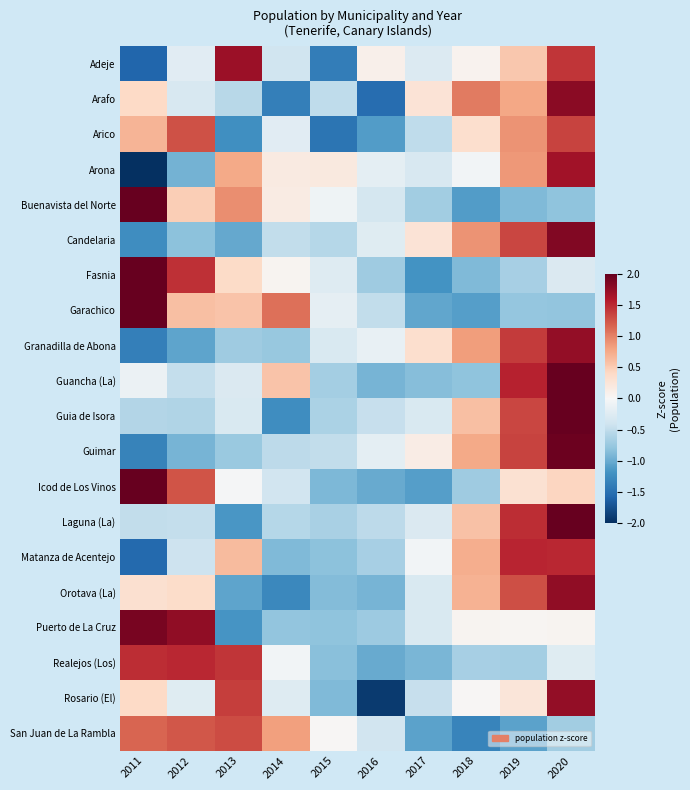

Reading left to right, what are all the values shown in this chart?

Adeje: 2011=-1.6	2012=-0.2	2013=1.7	2014=-0.4	2015=-1.4	2016=0.1	2017=-0.3	2018=0.1	2019=0.5	2020=1.4
Arafo: 2011=0.4	2012=-0.3	2013=-0.6	2014=-1.4	2015=-0.5	2016=-1.5	2017=0.3	2018=1.0	2019=0.8	2020=1.8
Arico: 2011=0.7	2012=1.3	2013=-1.2	2014=-0.2	2015=-1.5	2016=-1.1	2017=-0.5	2018=0.3	2019=0.9	2020=1.3
Arona: 2011=-2.2	2012=-0.9	2013=0.8	2014=0.2	2015=0.2	2016=-0.2	2017=-0.3	2018=-0.0	2019=0.9	2020=1.7
Buenavista del Norte: 2011=2.4	2012=0.5	2013=0.9	2014=0.2	2015=-0.1	2016=-0.4	2017=-0.7	2018=-1.1	2019=-0.9	2020=-0.8
Candelaria: 2011=-1.2	2012=-0.8	2013=-1.0	2014=-0.5	2015=-0.6	2016=-0.2	2017=0.3	2018=0.9	2019=1.3	2020=1.9
Fasnia: 2011=2.1	2012=1.5	2013=0.4	2014=0.1	2015=-0.3	2016=-0.7	2017=-1.2	2018=-0.9	2019=-0.7	2020=-0.3
Garachico: 2011=2.1	2012=0.6	2013=0.6	2014=1.1	2015=-0.2	2016=-0.5	2017=-1.0	2018=-1.1	2019=-0.8	2020=-0.8
Granadilla de Abona: 2011=-1.4	2012=-1.0	2013=-0.7	2014=-0.8	2015=-0.3	2016=-0.1	2017=0.3	2018=0.8	2019=1.4	2020=1.8
Guancha (La): 2011=-0.1	2012=-0.5	2013=-0.3	2014=0.6	2015=-0.7	2016=-0.9	2017=-0.9	2018=-0.8	2019=1.5	2020=2.1
Guia de Isora: 2011=-0.6	2012=-0.6	2013=-0.3	2014=-1.2	2015=-0.6	2016=-0.5	2017=-0.3	2018=0.6	2019=1.3	2020=2.2
Guimar: 2011=-1.3	2012=-0.9	2013=-0.7	2014=-0.5	2015=-0.5	2016=-0.2	2017=0.2	2018=0.8	2019=1.3	2020=2.0
Icod de Los Vinos: 2011=2.1	2012=1.3	2013=-0.0	2014=-0.4	2015=-0.9	2016=-1.0	2017=-1.1	2018=-0.7	2019=0.3	2020=0.4
Laguna (La): 2011=-0.5	2012=-0.5	2013=-1.2	2014=-0.6	2015=-0.7	2016=-0.5	2017=-0.3	2018=0.6	2019=1.5	2020=2.1
Matanza de Acentejo: 2011=-1.6	2012=-0.4	2013=0.6	2014=-0.9	2015=-0.8	2016=-0.7	2017=-0.0	2018=0.7	2019=1.5	2020=1.5
Orotava (La): 2011=0.3	2012=0.4	2013=-1.1	2014=-1.3	2015=-0.9	2016=-0.9	2017=-0.3	2018=0.7	2019=1.3	2020=1.8
Puerto de La Cruz: 2011=1.9	2012=1.8	2013=-1.2	2014=-0.8	2015=-0.8	2016=-0.7	2017=-0.3	2018=0.0	2019=0.0	2020=0.1
Realejos (Los): 2011=1.5	2012=1.5	2013=1.4	2014=-0.1	2015=-0.8	2016=-1.0	2017=-0.9	2018=-0.7	2019=-0.7	2020=-0.2
Rosario (El): 2011=0.4	2012=-0.2	2013=1.4	2014=-0.3	2015=-0.9	2016=-1.9	2017=-0.5	2018=0.0	2019=0.2	2020=1.8
San Juan de La Rambla: 2011=1.2	2012=1.2	2013=1.3	2014=0.8	2015=0.0	2016=-0.4	2017=-1.1	2018=-1.3	2019=-1.1	2020=-0.7